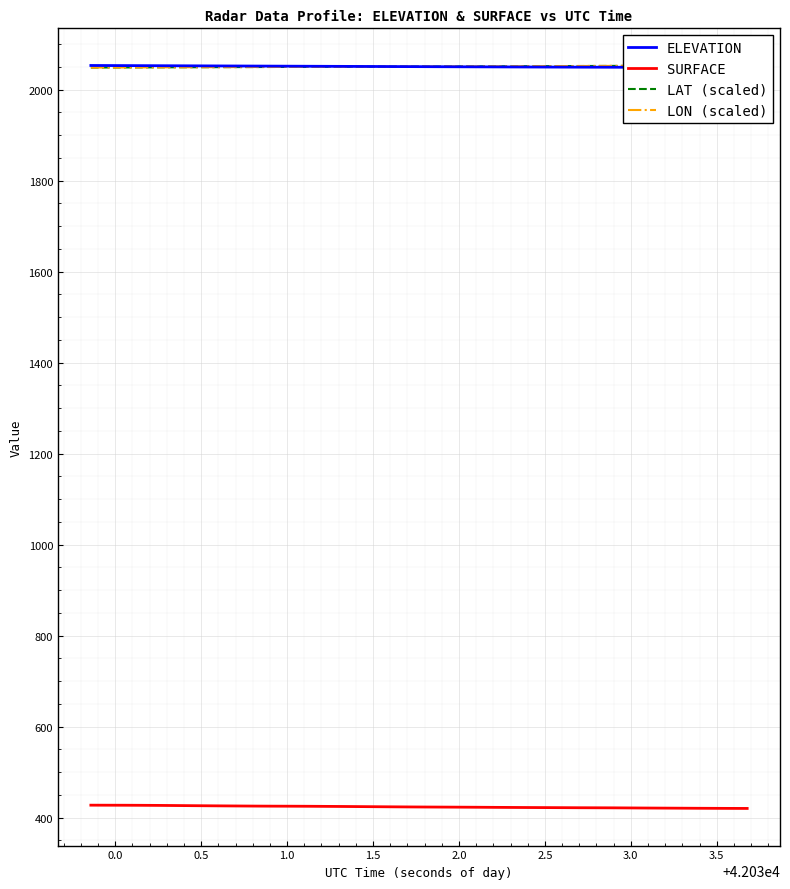

Reading left to right, extract all data points from this chart.

ELEVATION: 2053.1	2053.0	2052.9	2052.7	2052.6	2052.5	2052.3	2052.2	2052.1	2051.9	2051.8	2051.7	2051.5	2051.4	2051.3	2051.1	2051.0	2050.9	2050.8	2050.6	2050.5	2050.4	2050.2	2050.1	2050.0	2049.9	2049.8	2049.7	2049.6	2049.5	2049.4	2049.3	2049.2	2049.1	2049.0	2048.9	2048.8	2048.7	2048.7	2048.6
SURFACE: 427.2	427.1	427.0	426.9	426.7	426.4	426.1	425.8	425.6	425.3	425.1	425.0	424.9	424.8	424.5	424.3	424.0	423.8	423.5	423.3	423.1	422.9	422.8	422.6	422.4	422.2	422.0	421.9	421.7	421.5	421.4	421.3	421.1	420.9	420.7	420.6	420.4	420.2	420.1	420.0
LAT (scaled): 2048.6	2048.7	2048.8	2048.9	2049.0	2049.2	2049.3	2049.4	2049.5	2049.6	2049.7	2049.8	2050.0	2050.1	2050.2	2050.3	2050.4	2050.5	2050.6	2050.8	2050.9	2051.0	2051.1	2051.2	2051.3	2051.5	2051.6	2051.7	2051.8	2051.9	2052.1	2052.2	2052.3	2052.4	2052.5	2052.6	2052.8	2052.9	2053.0	2053.1
LON (scaled): 2048.6	2048.7	2048.8	2048.9	2049.1	2049.2	2049.3	2049.4	2049.5	2049.6	2049.8	2049.9	2050.0	2050.1	2050.2	2050.3	2050.5	2050.6	2050.7	2050.8	2050.9	2051.0	2051.2	2051.3	2051.4	2051.5	2051.6	2051.7	2051.8	2052.0	2052.1	2052.2	2052.3	2052.4	2052.5	2052.7	2052.8	2052.9	2053.0	2053.1